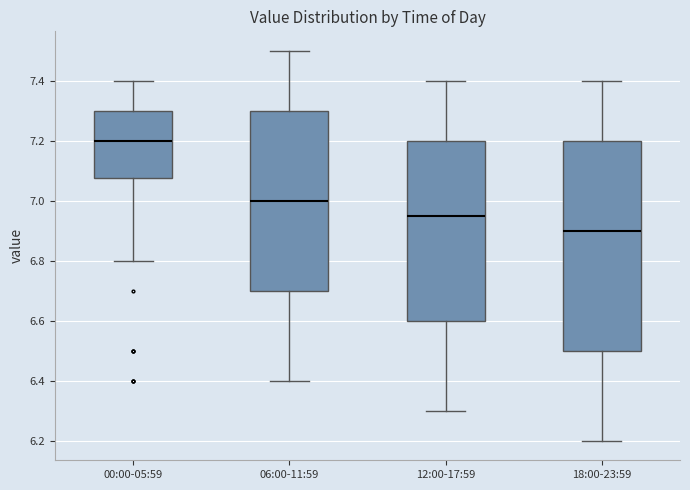

Reading left to right, read every box against the y-axis: the position of its median line, the range the box covers, and the ends of its whiskers. The values are not printed on the chart, so give them approximately, as read against the axis.

00:00-05:59: median 7.20, box 7.08 to 7.30, whiskers 6.80 to 7.40
06:00-11:59: median 7.00, box 6.70 to 7.30, whiskers 6.40 to 7.50
12:00-17:59: median 6.96, box 6.60 to 7.20, whiskers 6.30 to 7.40
18:00-23:59: median 6.90, box 6.50 to 7.20, whiskers 6.20 to 7.40